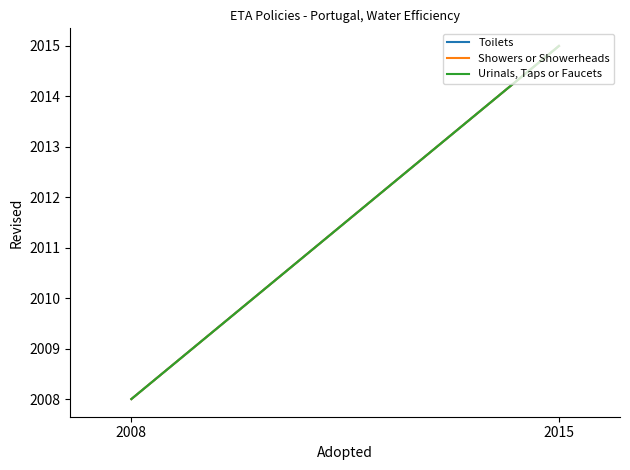

What is the sum of the Urinals, Taps or Faucets values at 2008 and 2015?

4023